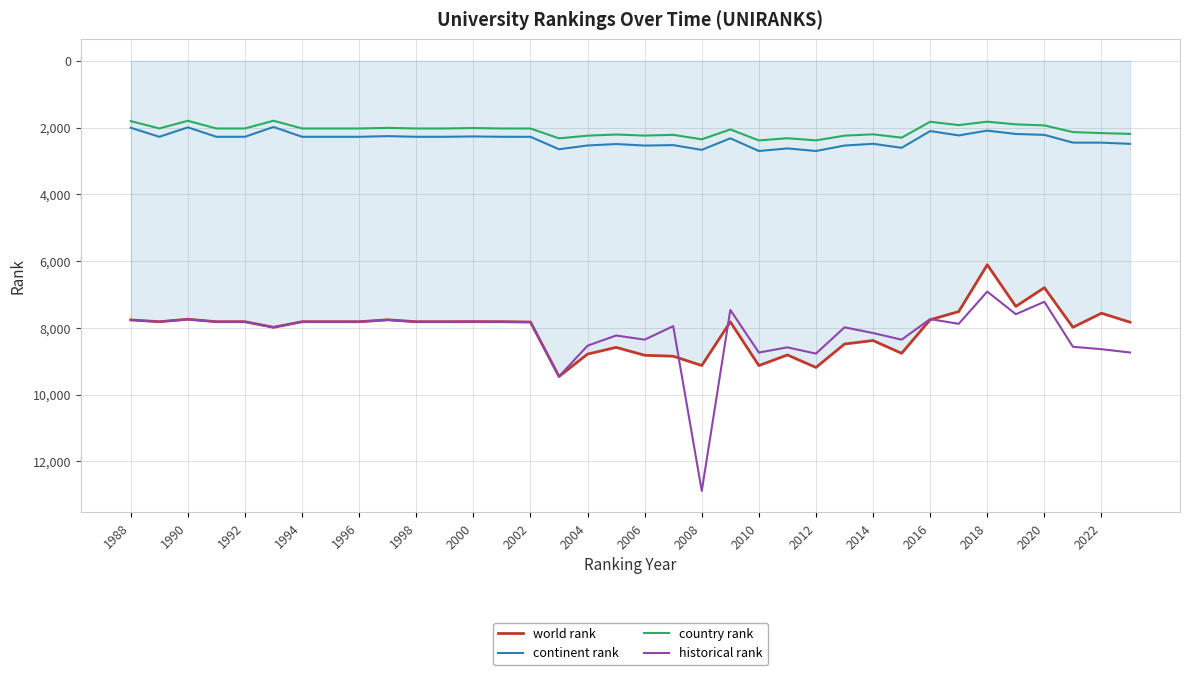

Which series has the largest range (max minus min)?

historical rank